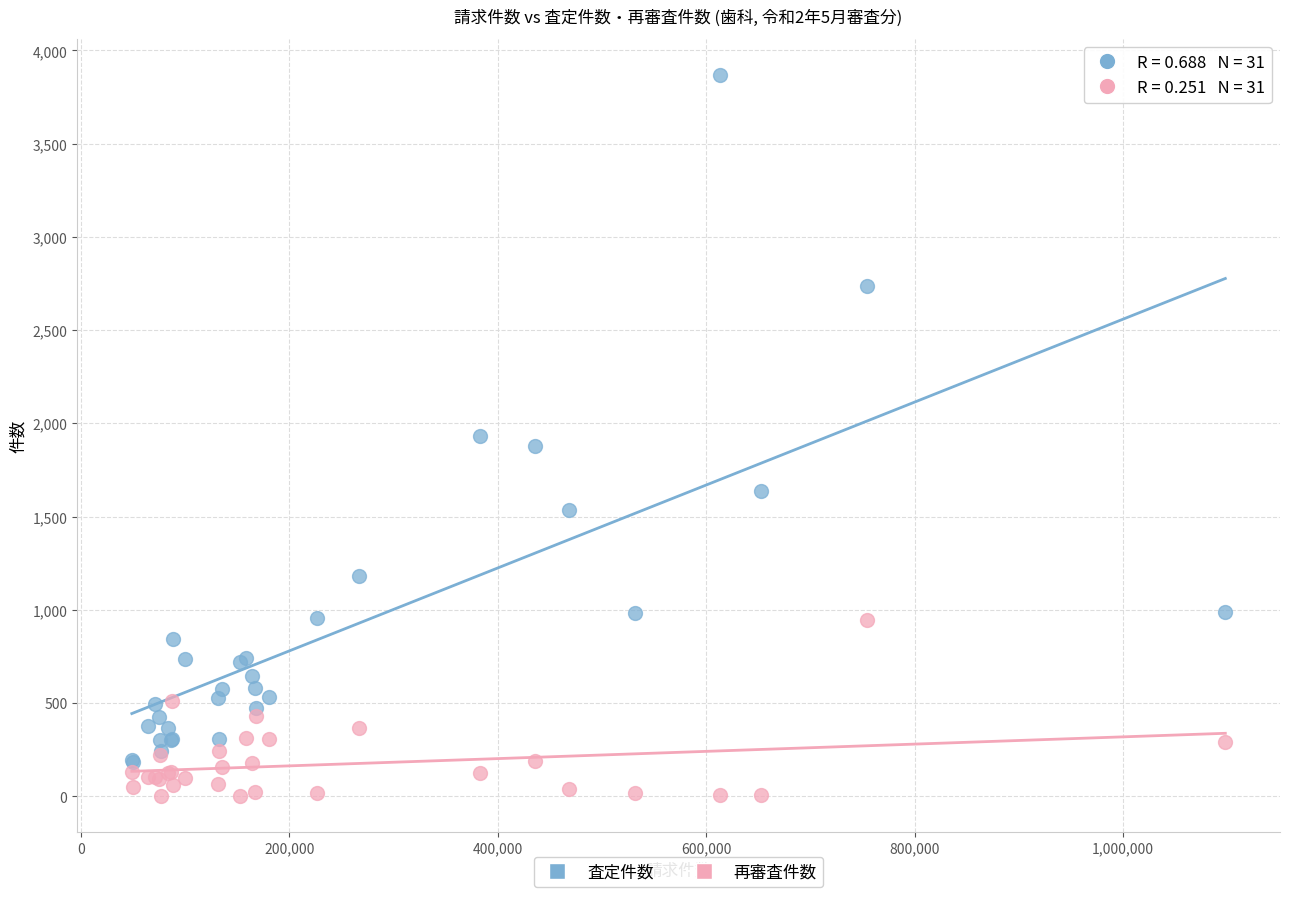

What is the X range (max minus min) for the scatter plot?

1049195